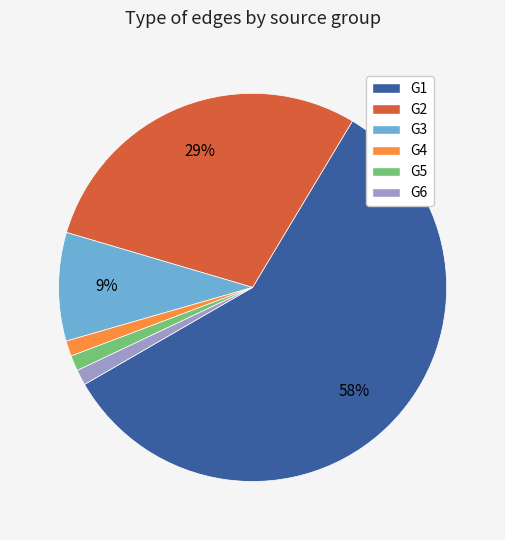

Combined, do G5 and G2 account for over 50%?

No